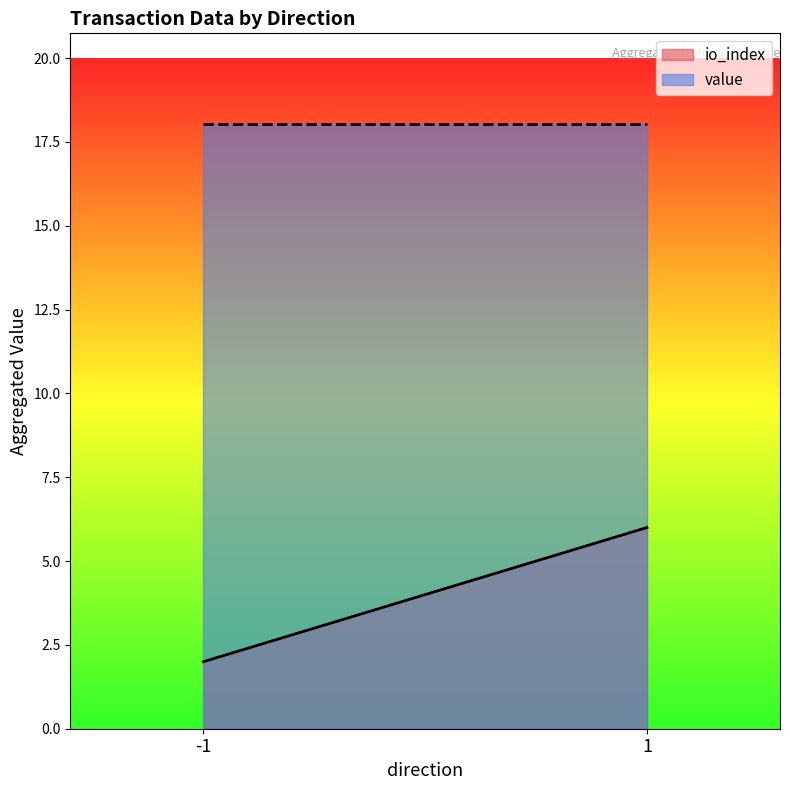

How many lines are shown in the chart?

2